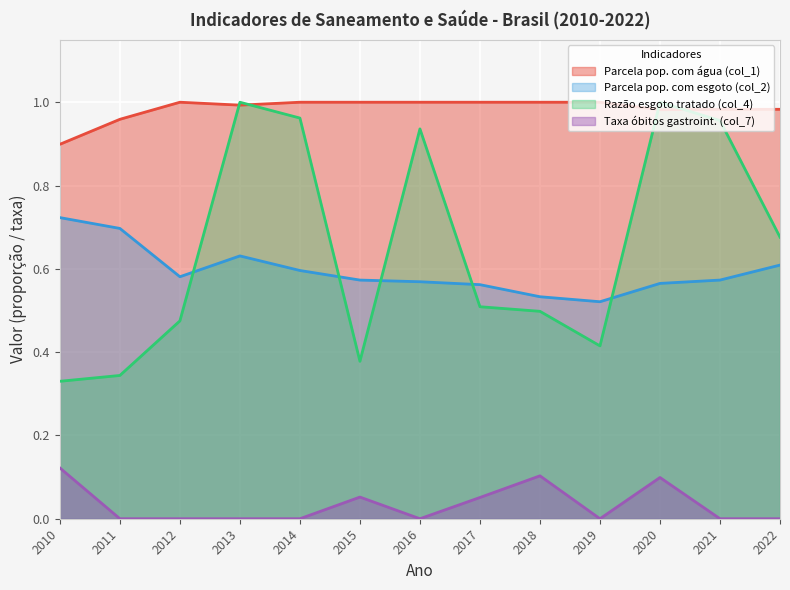

Reading left to right, transcribe all the data shown in this chart.

Parcela pop. com água (col_1): 2010=0.9	2011=1.0	2012=1.0	2013=1.0	2014=1.0	2015=1.0	2016=1.0	2017=1.0	2018=1.0	2019=1.0	2020=1.0	2021=1.0	2022=1.0
Parcela pop. com esgoto (col_2): 2010=0.7	2011=0.7	2012=0.6	2013=0.6	2014=0.6	2015=0.6	2016=0.6	2017=0.6	2018=0.5	2019=0.5	2020=0.6	2021=0.6	2022=0.6
Razão esgoto tratado (col_4): 2010=0.3	2011=0.3	2012=0.5	2013=1.0	2014=1.0	2015=0.4	2016=0.9	2017=0.5	2018=0.5	2019=0.4	2020=1.0	2021=1.0	2022=0.7
Taxa óbitos gastroint. (col_7): 2010=0.1	2011=0.0	2012=0.0	2013=0.0	2014=0.0	2015=0.1	2016=0.0	2017=0.1	2018=0.1	2019=0.0	2020=0.1	2021=0.0	2022=0.0